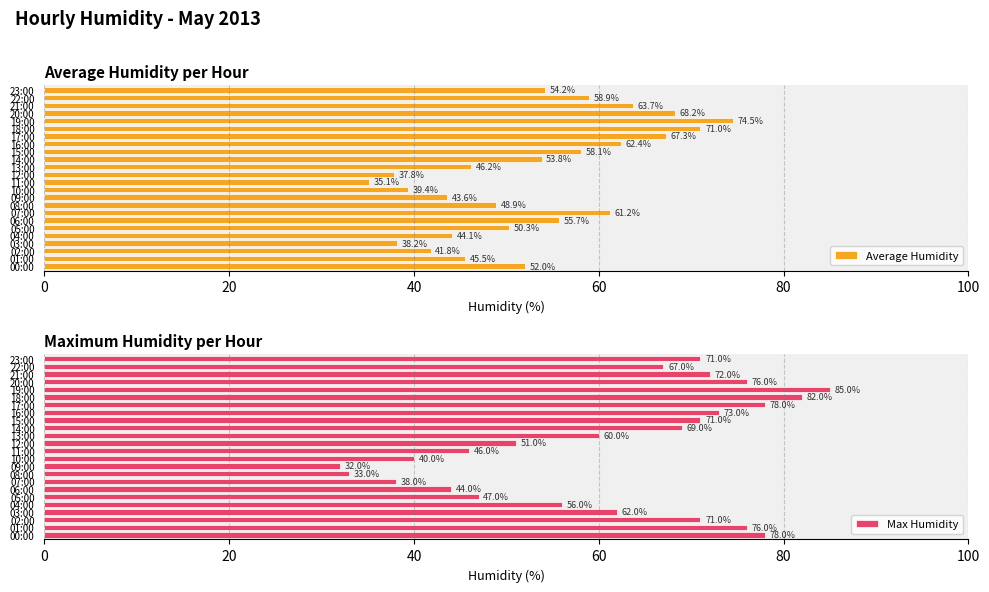

True or false: Max Humidity has a value of 120.0 at 02:00.

False